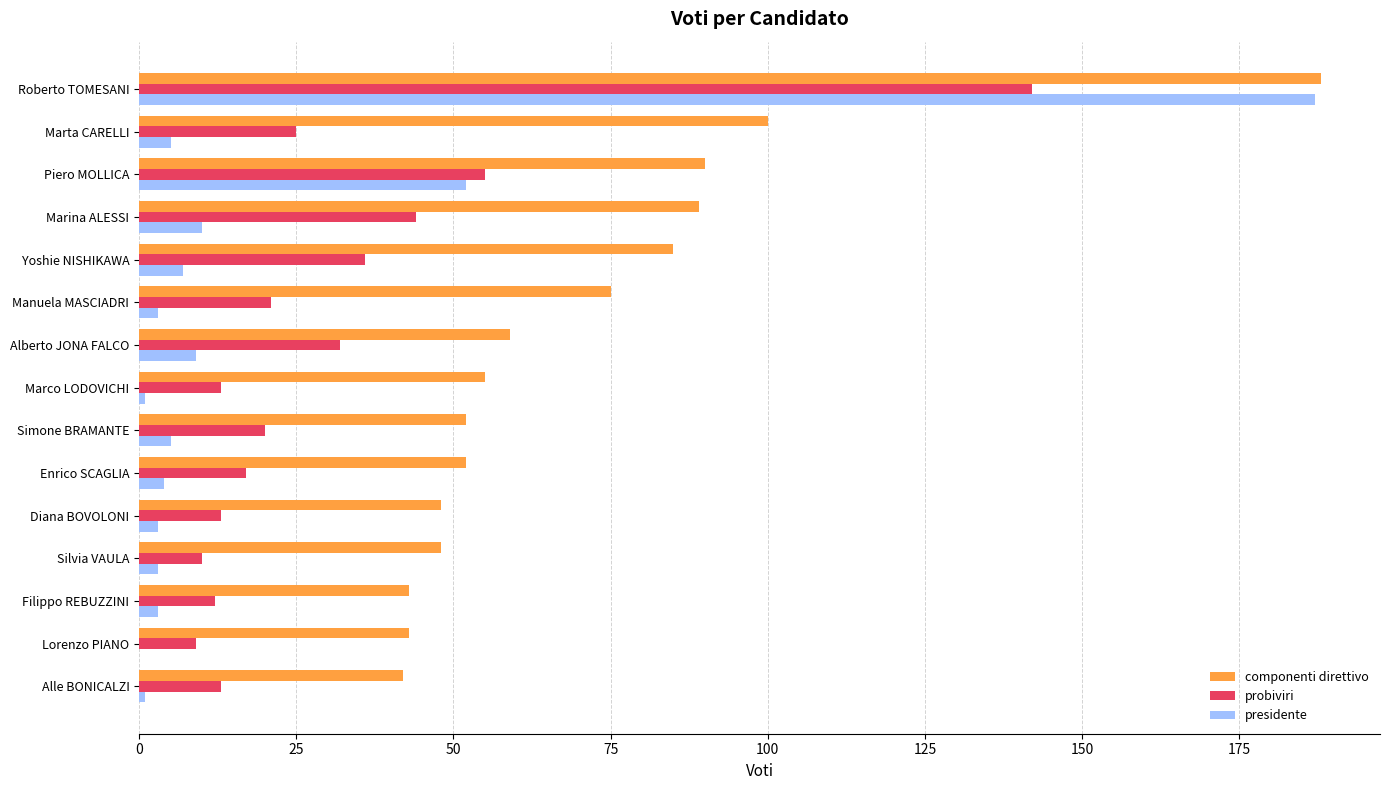

Is it true that presidente equals 52 at Piero MOLLICA?

True